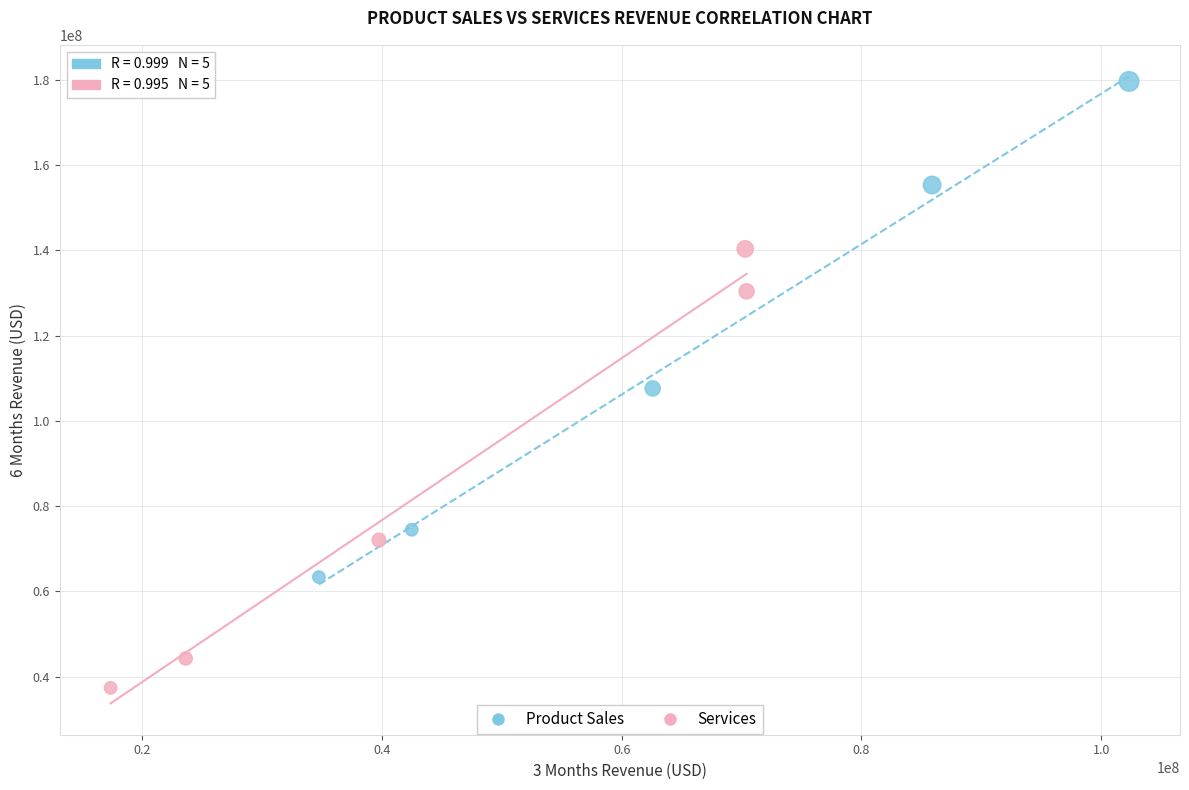

Which series has the widest spread of Y values?

Product Sales